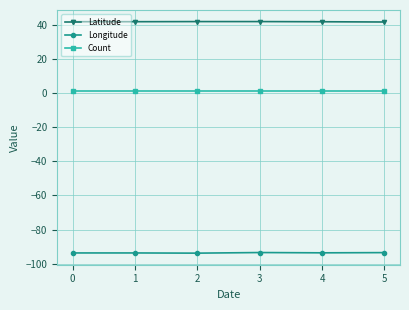

What are all the series names shown in the legend?

Latitude, Longitude, Count